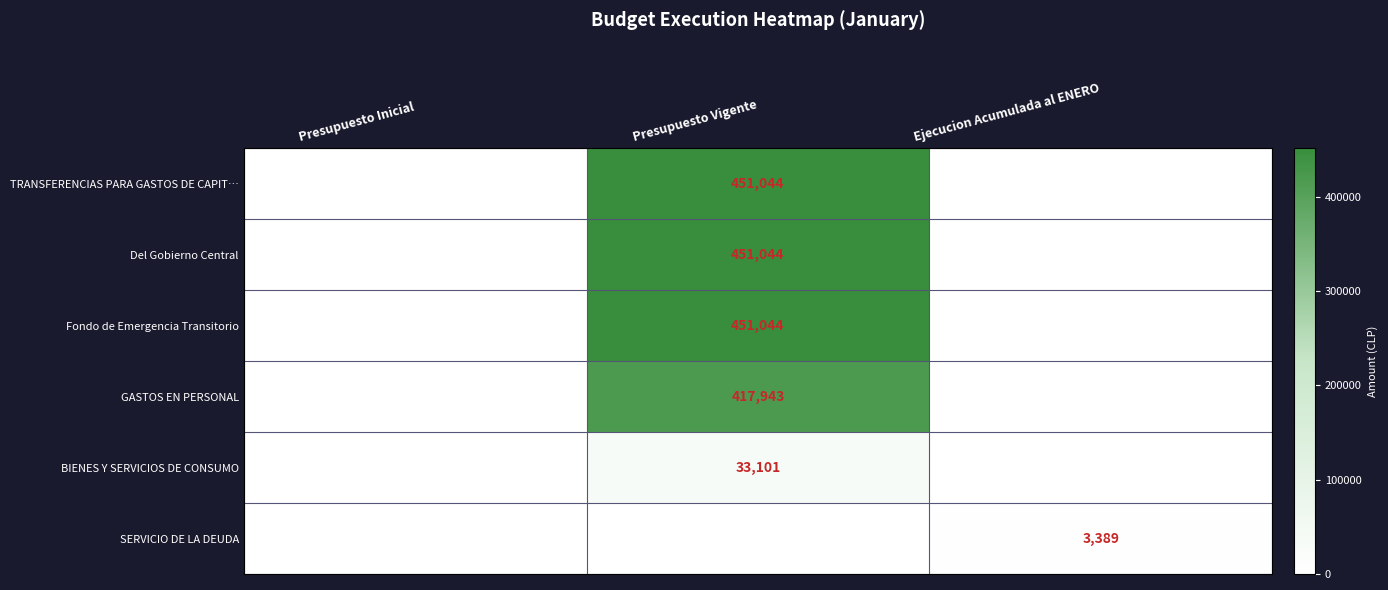

What is the difference between the highest and lowest values at Presupuesto Vigente?

451044